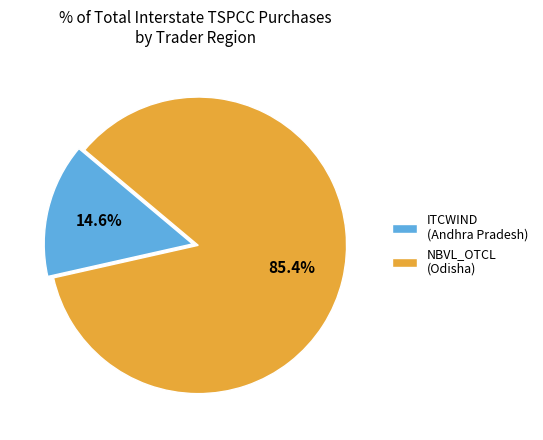

To the nearest percent, what is the difference between the largest and smallest slice percentages?

71%